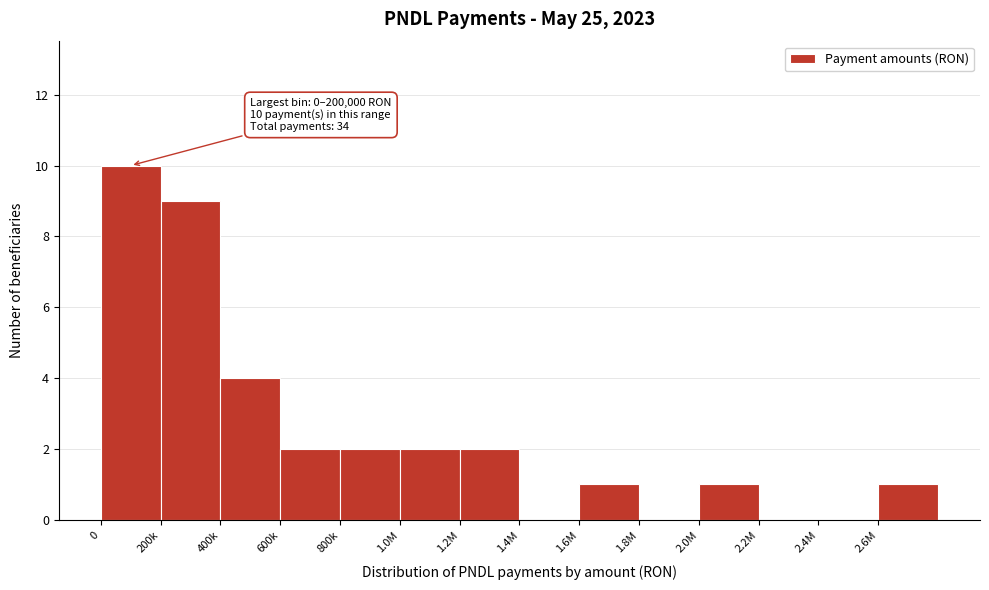

Reading left to right, transcribe all the data shown in this chart.

0=10	200k=9	400k=4	600k=2	800k=2	1.0M=2	1.2M=2	1.4M=0	1.6M=1	1.8M=0	2.0M=1	2.2M=0	2.4M=0	2.6M=1